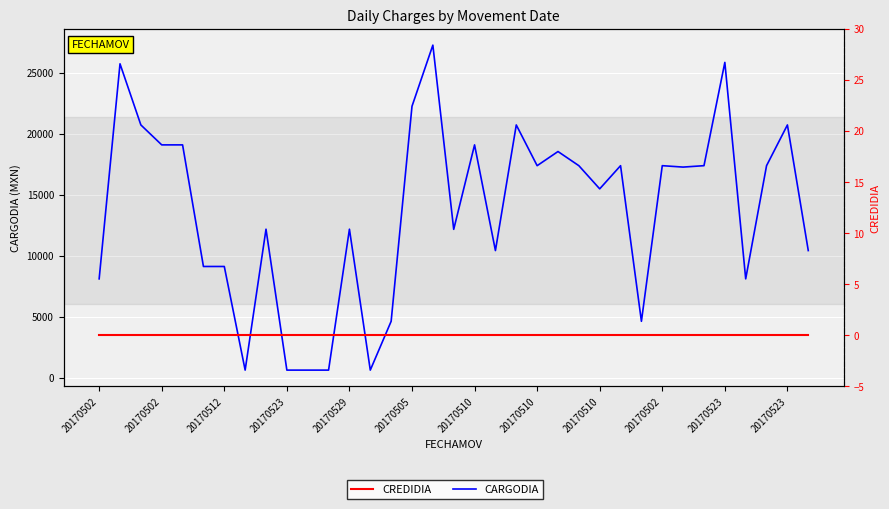

What is the average value of the CARGODIA series?

13739.3